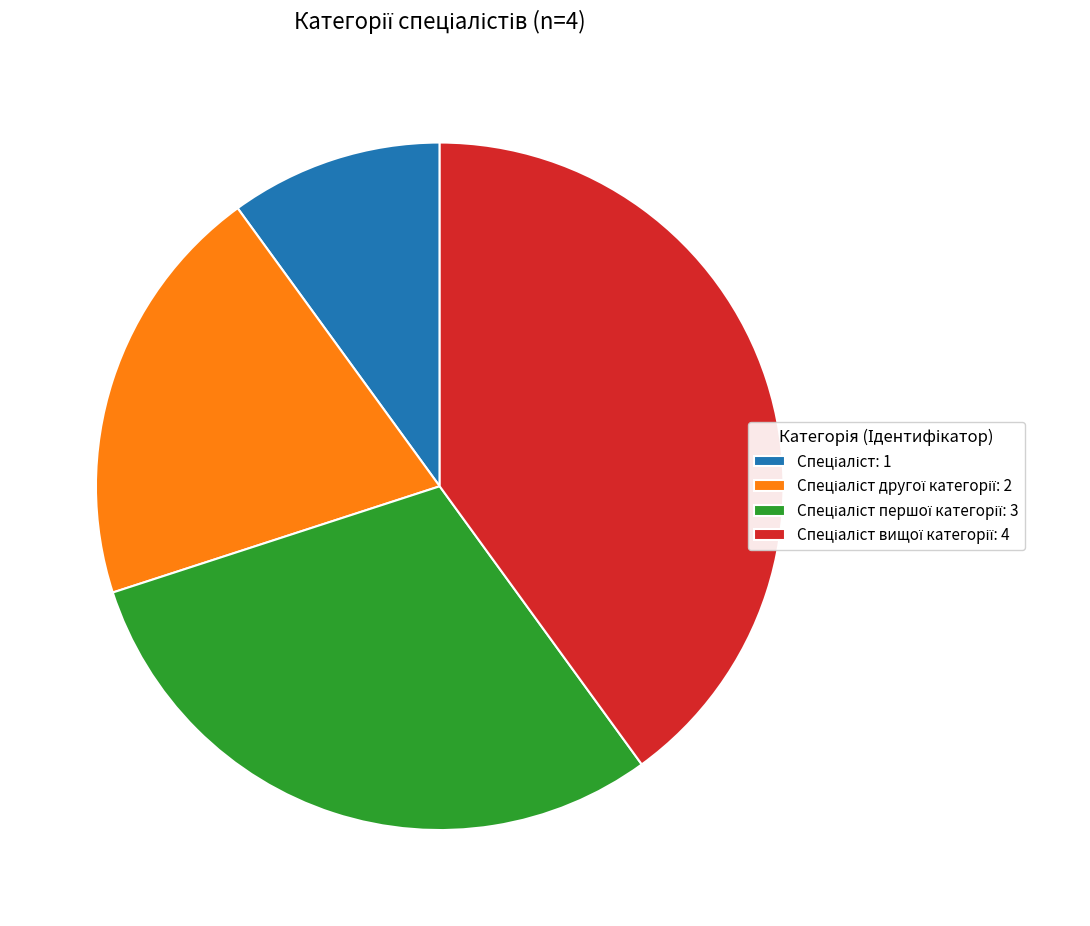

Is there any slice that represents more than half of the pie?

No